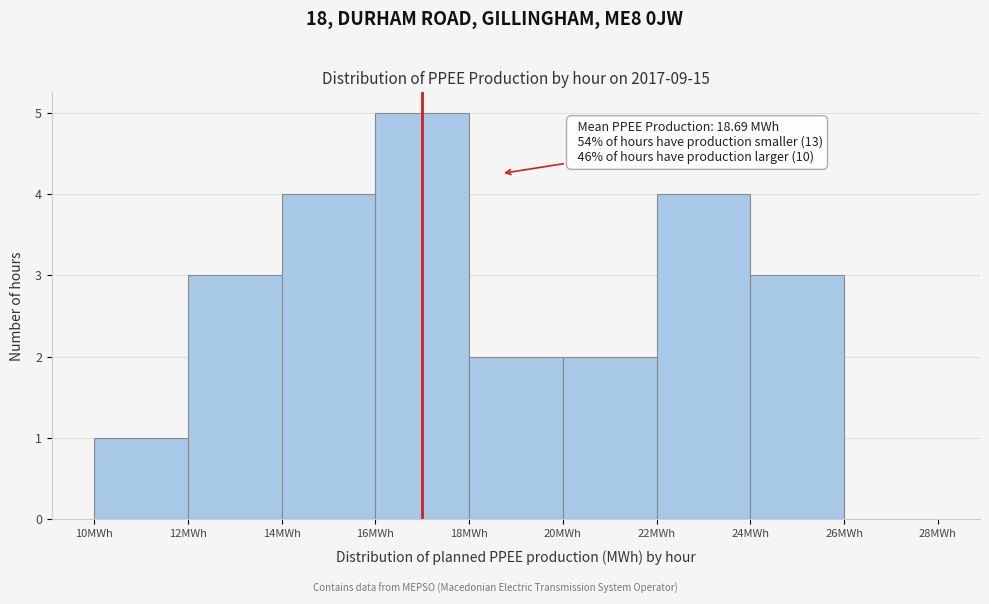

Over which range of the x-axis is the bar tallest?

16 to 18